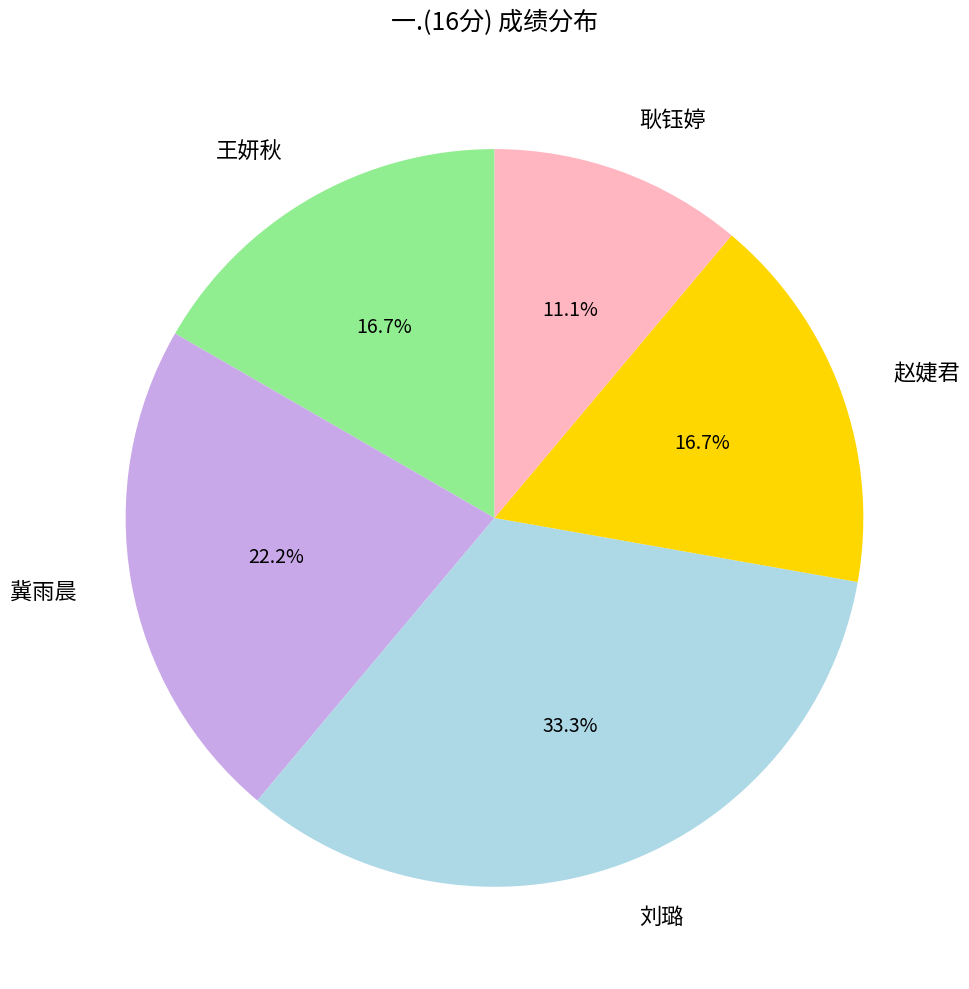

Combined, what portion of the pie is 刘璐 and 赵婕君?

50.0%